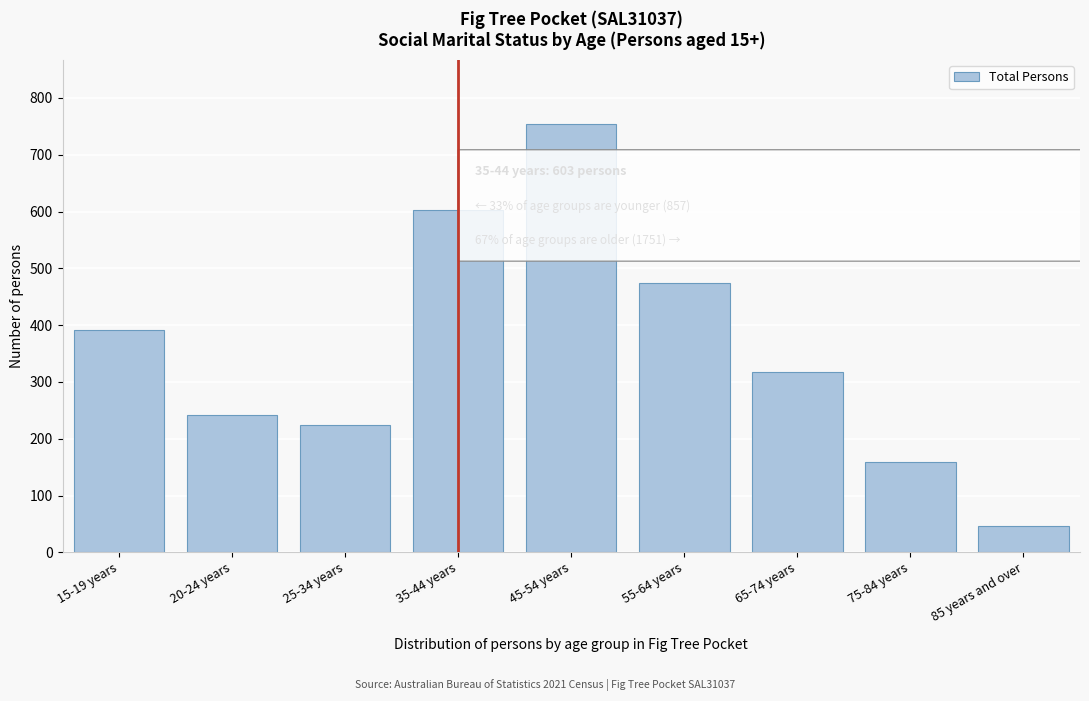

Reading left to right, extract all data points from this chart.

391	241	225	603	754	475	317	159	46